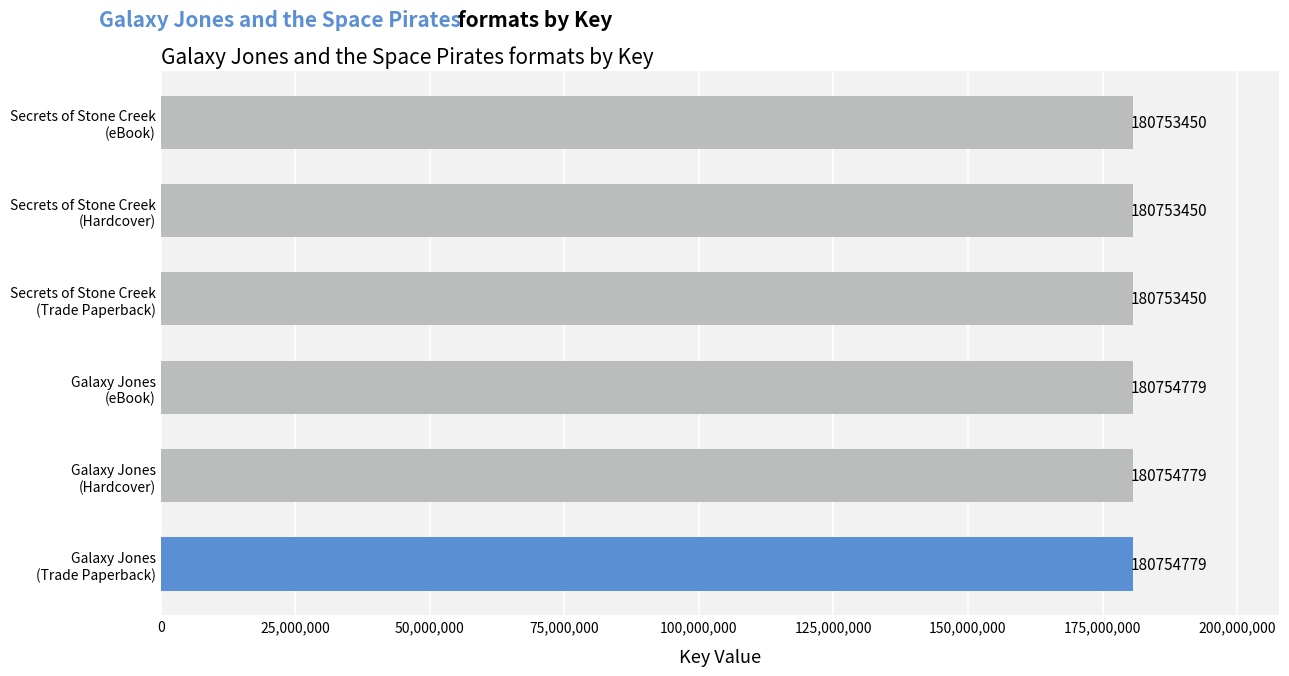

What is the difference between the maximum and second lowest values?

1329